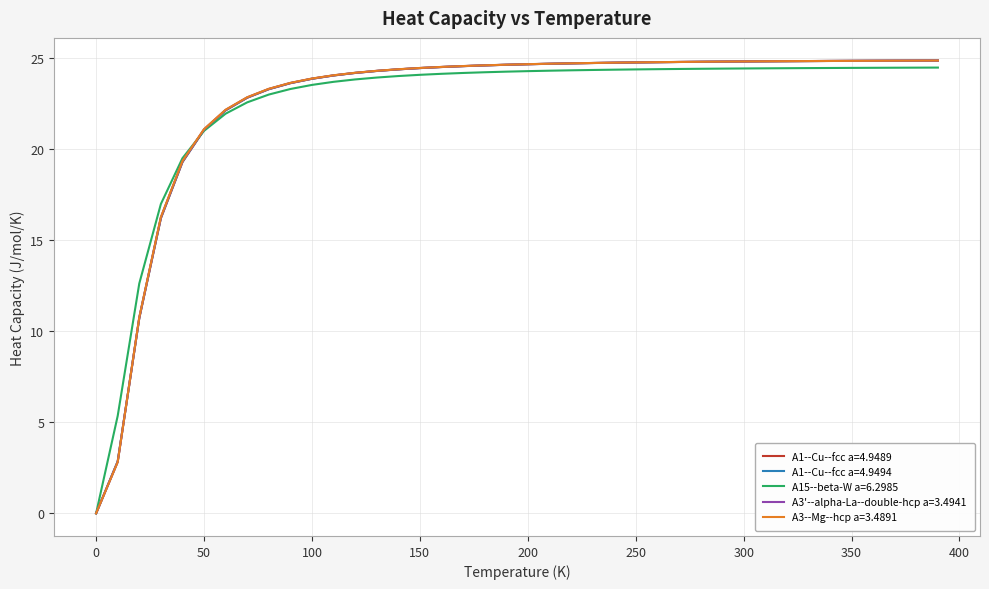

What is the average value of the A1--Cu--fcc a=4.9494 series?

22.5